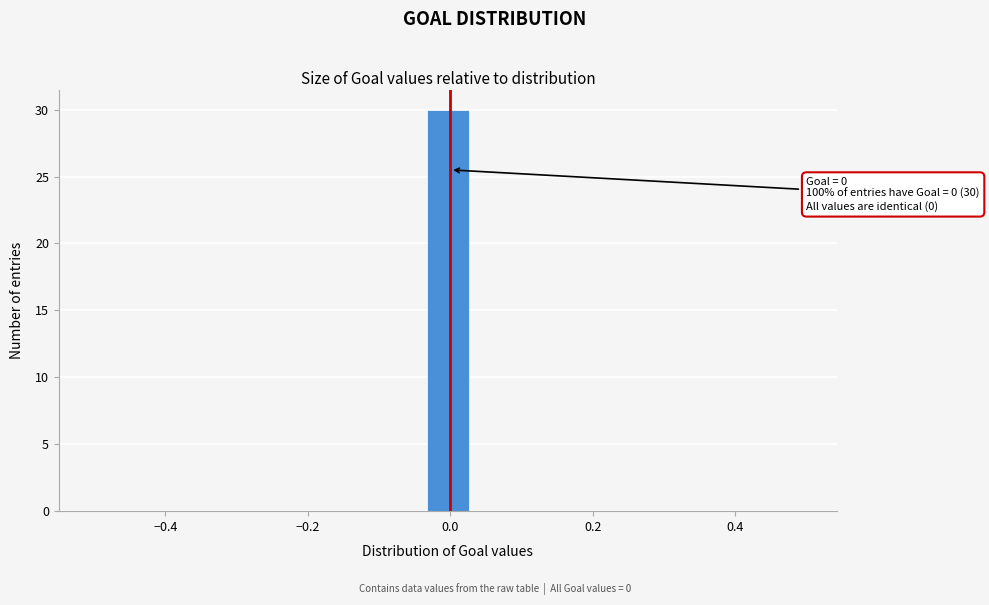

Read against the x-axis, roughly where is the centre of the tallest bar?

0.00